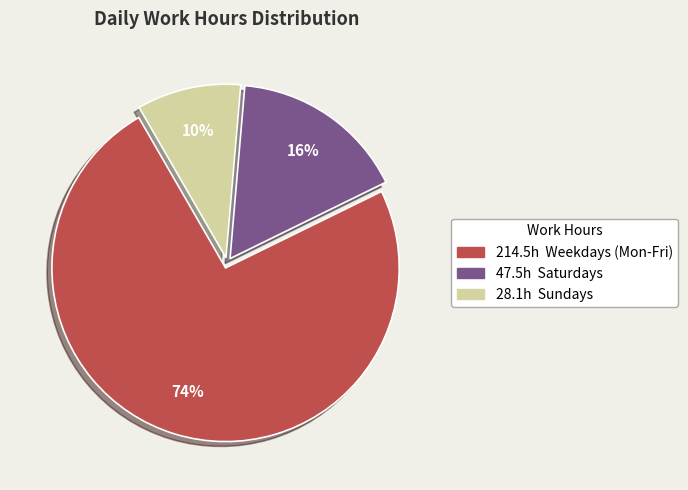

How many slices are in this pie chart?

3